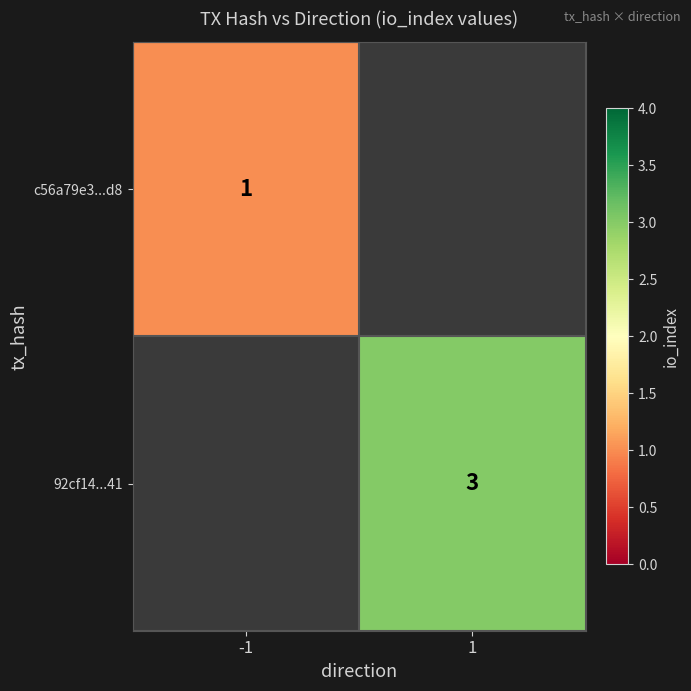

Is the value of c56a79e3...d8 at -1 greater than the value of 92cf14...41 at 1?

No